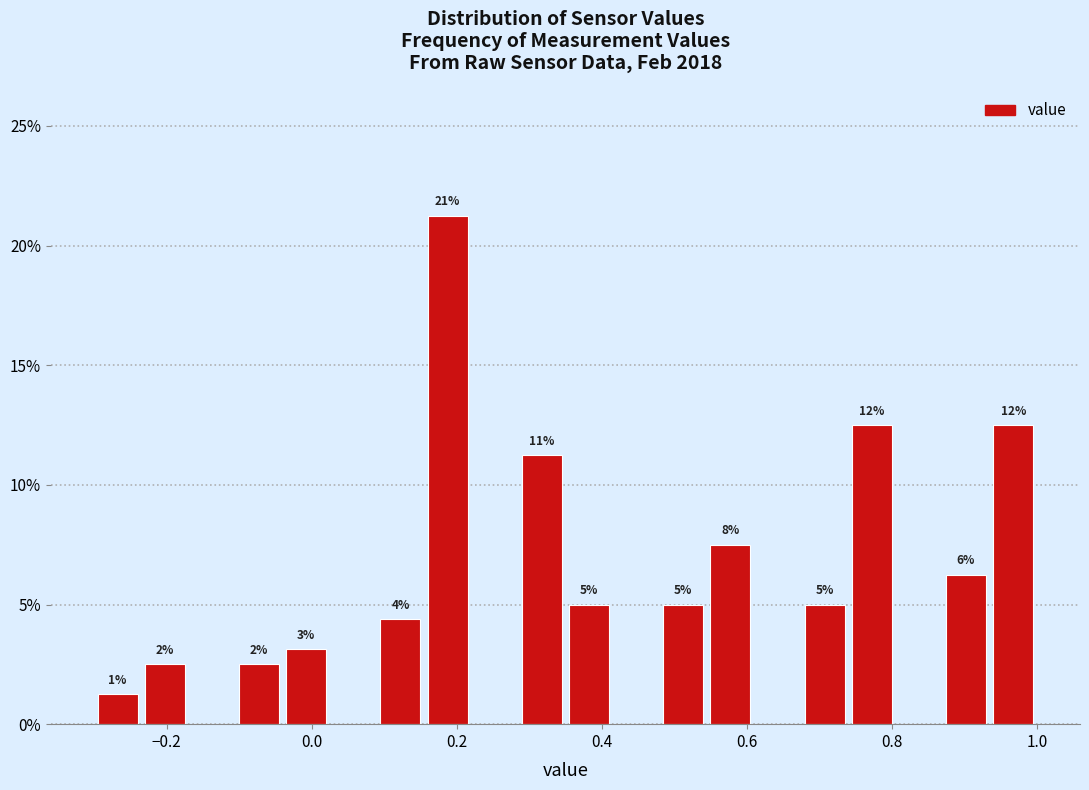

Read against the x-axis, roughly where is the centre of the tallest bar?

0.18